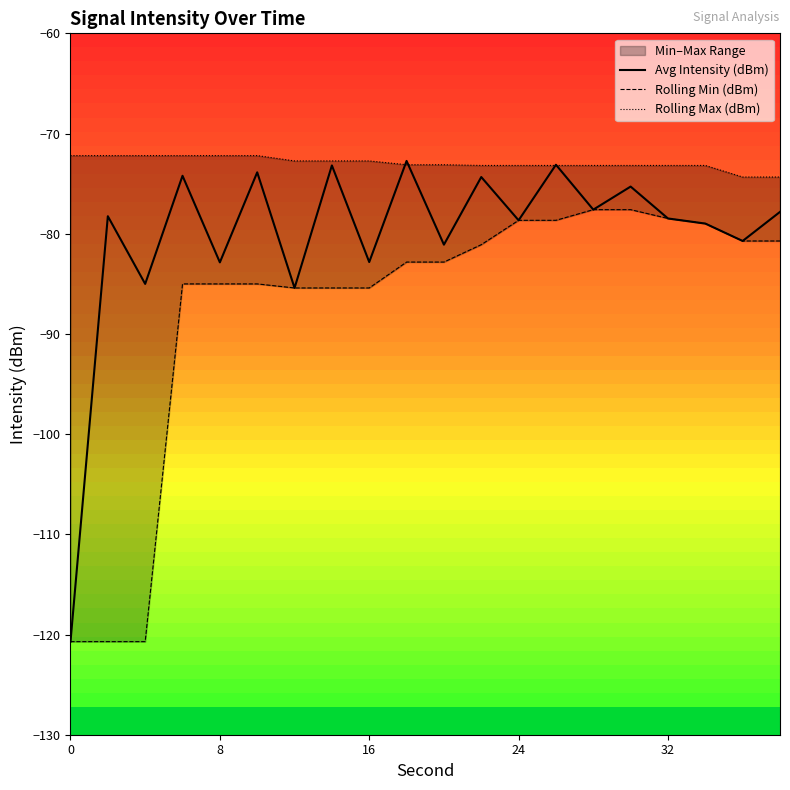

The value of Avg Intensity (dBm) at 0 is -120.7. True or false?

True